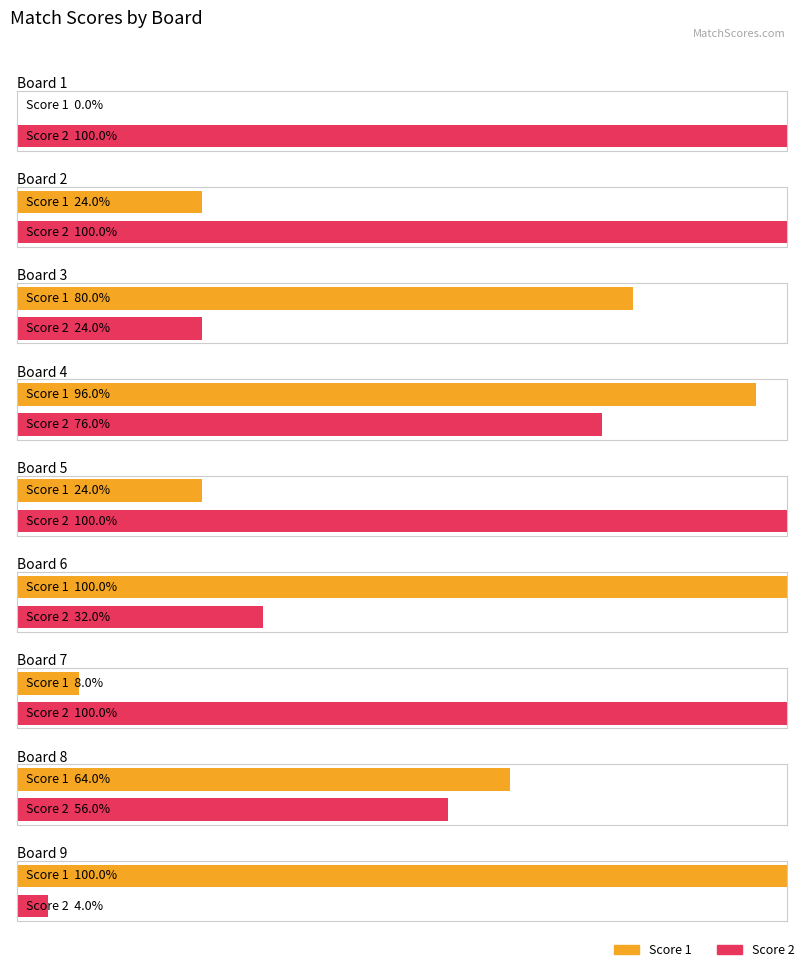

At which category is the sum across all series the highest?

Board 4